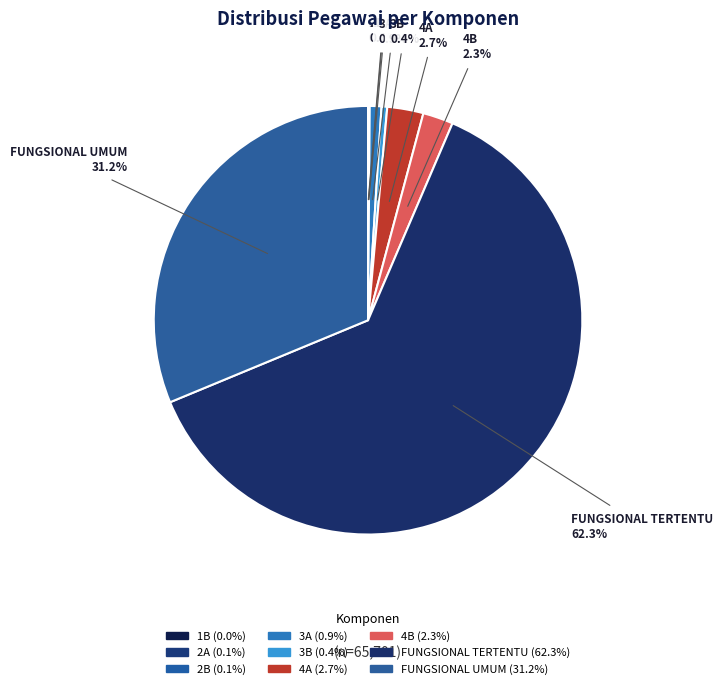

Is there any slice that represents more than half of the pie?

Yes